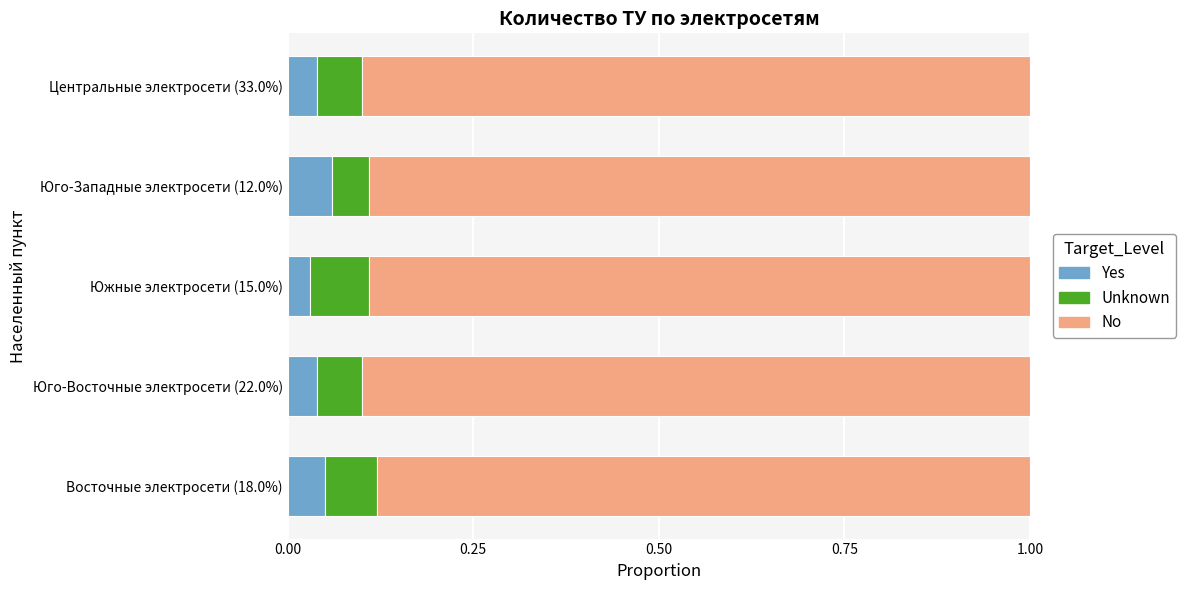

The value of Yes at Центральные электросети (33.0%) is 0.1. True or false?

False